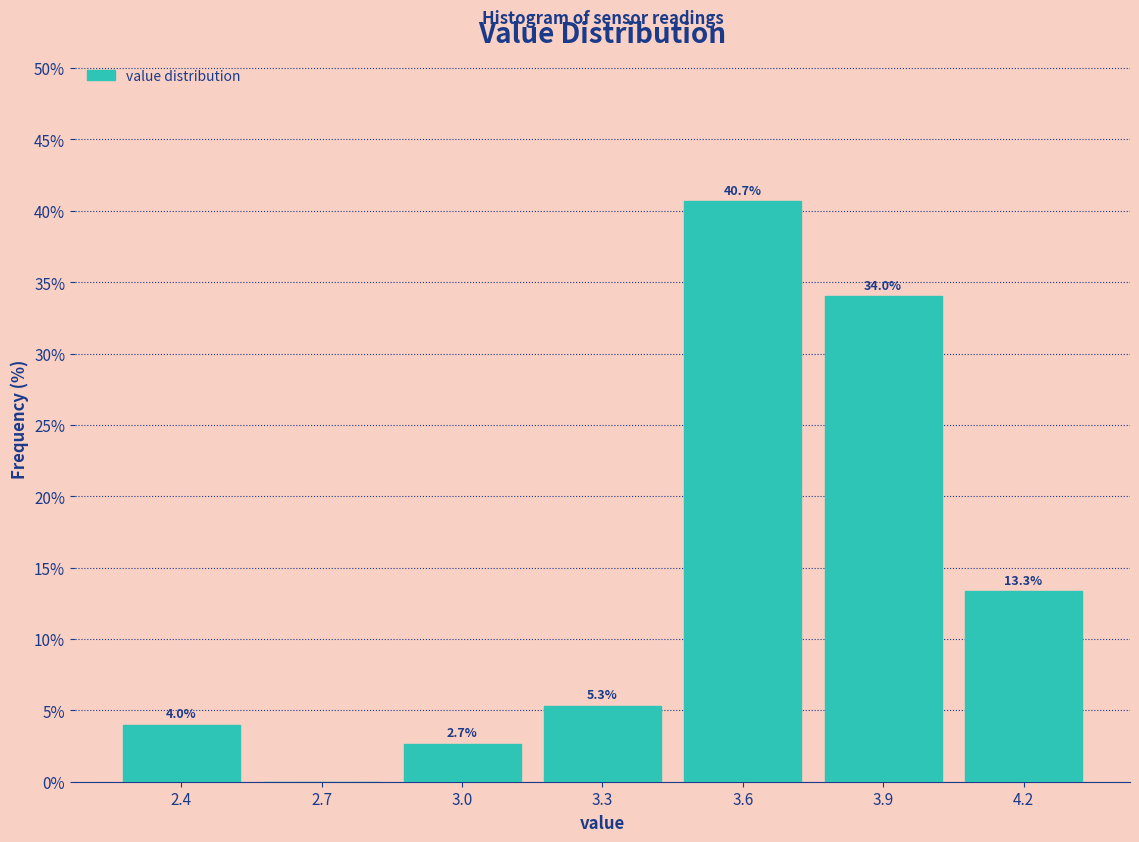

Reading right to left, transcribe all the data shown in this chart.

4.2=13.3	3.9=34.0	3.6=40.7	3.3=5.3	3.0=2.7	2.7=0.0	2.4=4.0